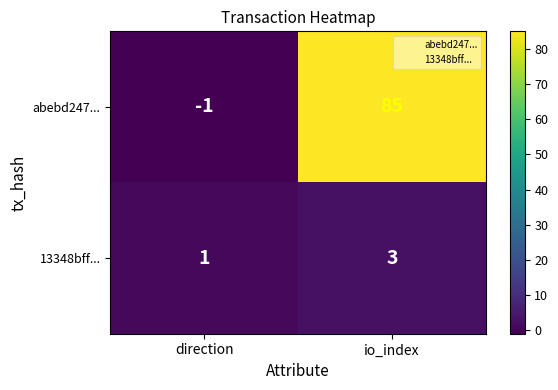

Reading left to right, transcribe all the data shown in this chart.

abebd247...: direction=-1	io_index=85
13348bff...: direction=1	io_index=3